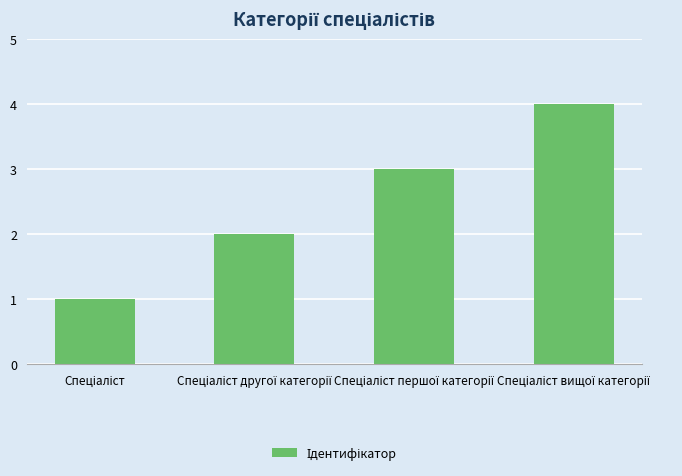

What is the sum of all values?

10